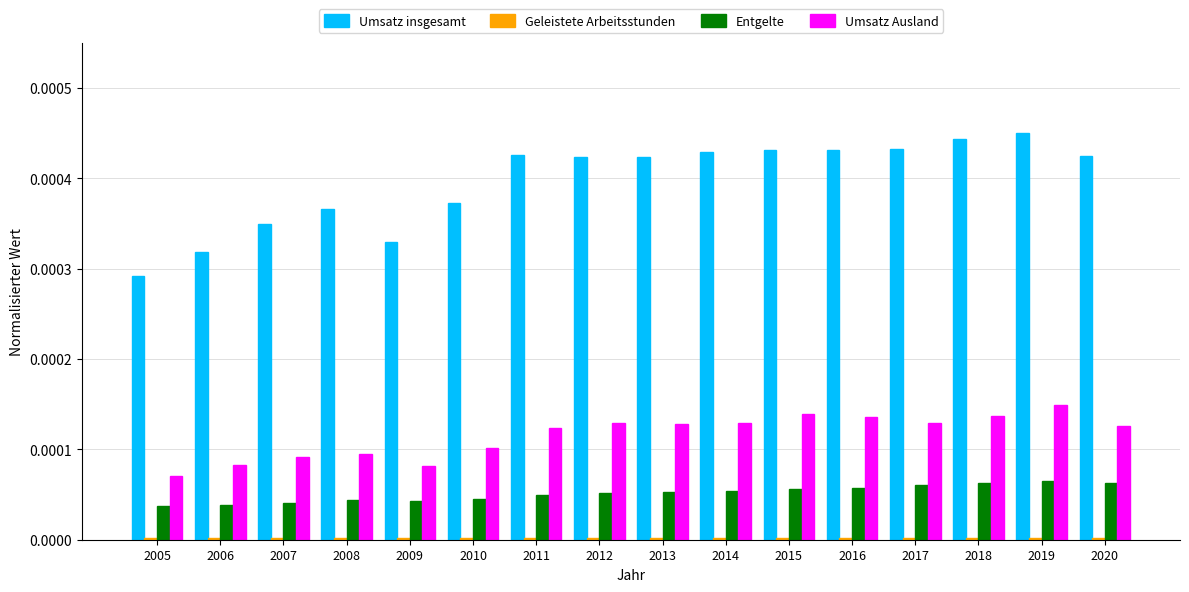

Between 2007 and 2015, which series saw the biggest shift?

Umsatz insgesamt